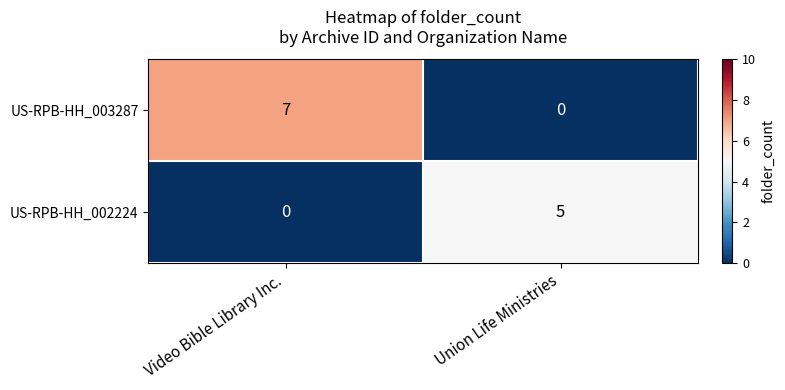

How many values in the US-RPB-HH_002224 series are below 5?

1